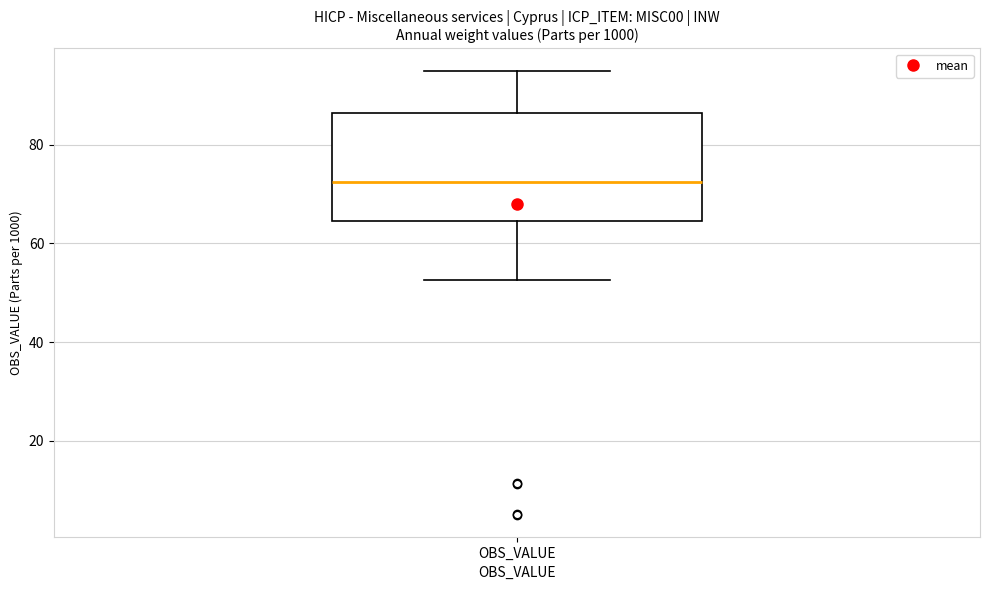

Transcribe this box plot: give where the median line is, the range the box spans, and where the two whiskers end, as read against the y-axis. The values are not printed on the chart, so give them approximately, as read against the axis.

median 72, box 64 to 86, whiskers 52 to 96